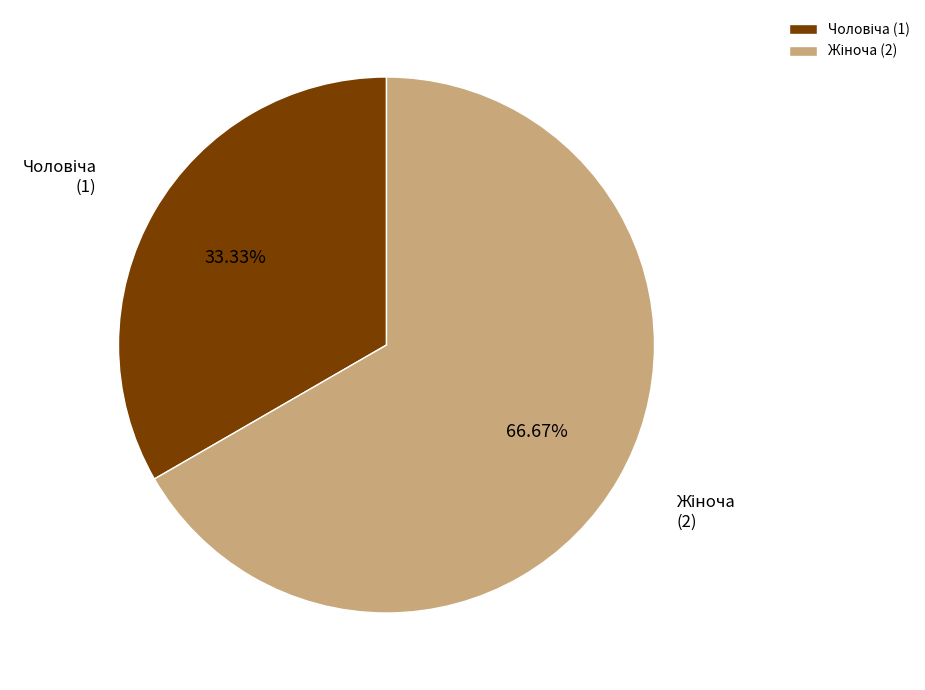

Is there a majority slice in this chart?

Yes